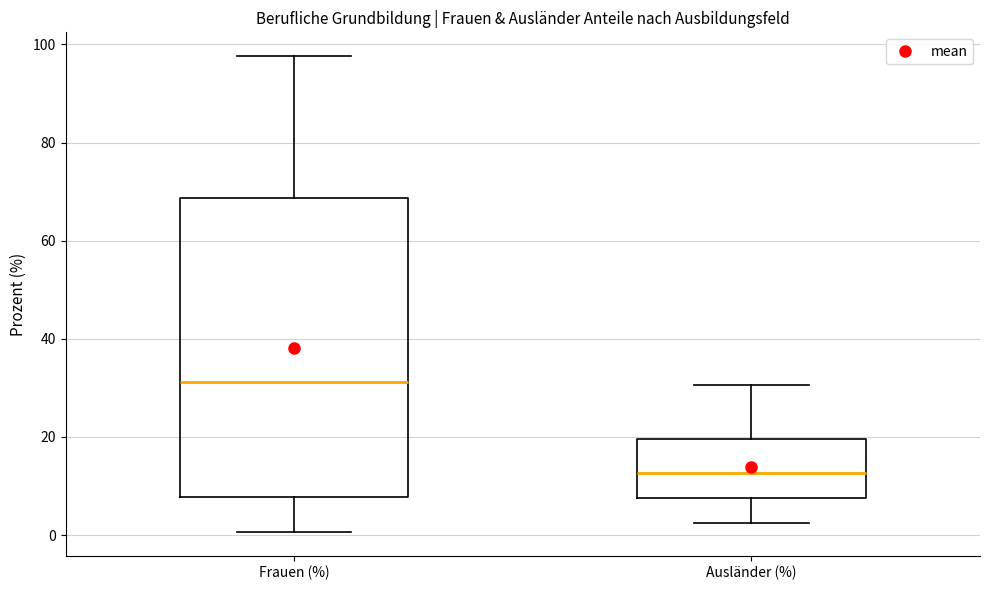

Where does the lower whisker of the box for Frauen (%) end on the y-axis? The values are not printed on the chart, so give them approximately, as read against the axis.

0